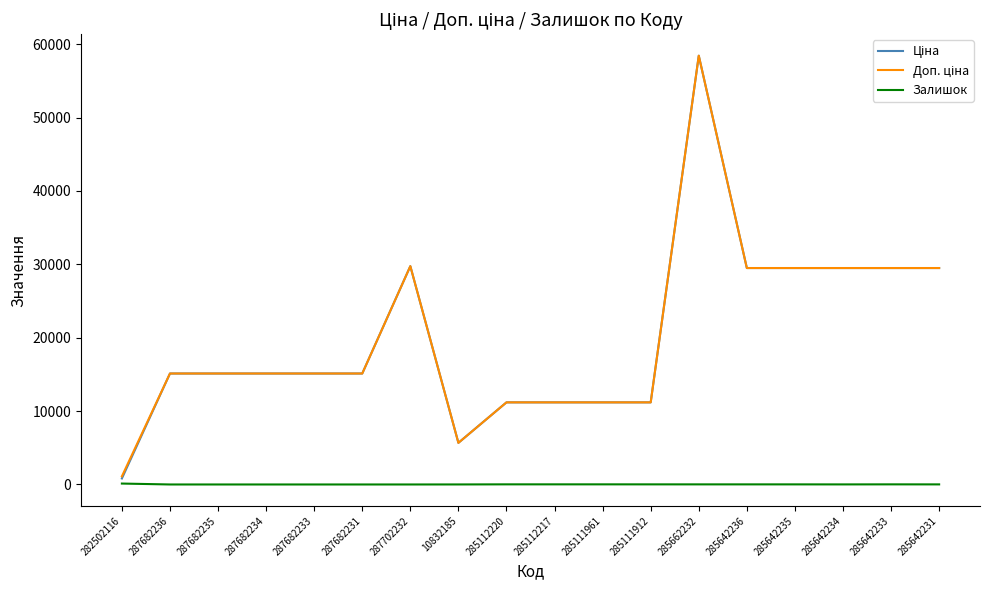

At which category does the chart reach its peak across all series?

285662232